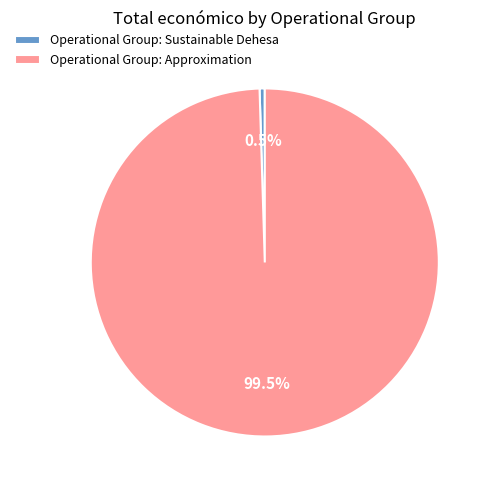

Which category accounts for the majority?

Operational Group: Approximation